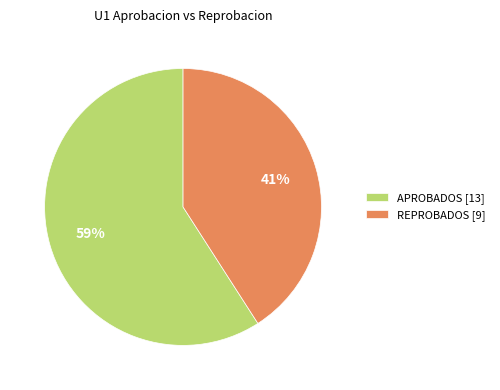

Between APROBADOS [13] and REPROBADOS [9], which is larger?

APROBADOS [13]